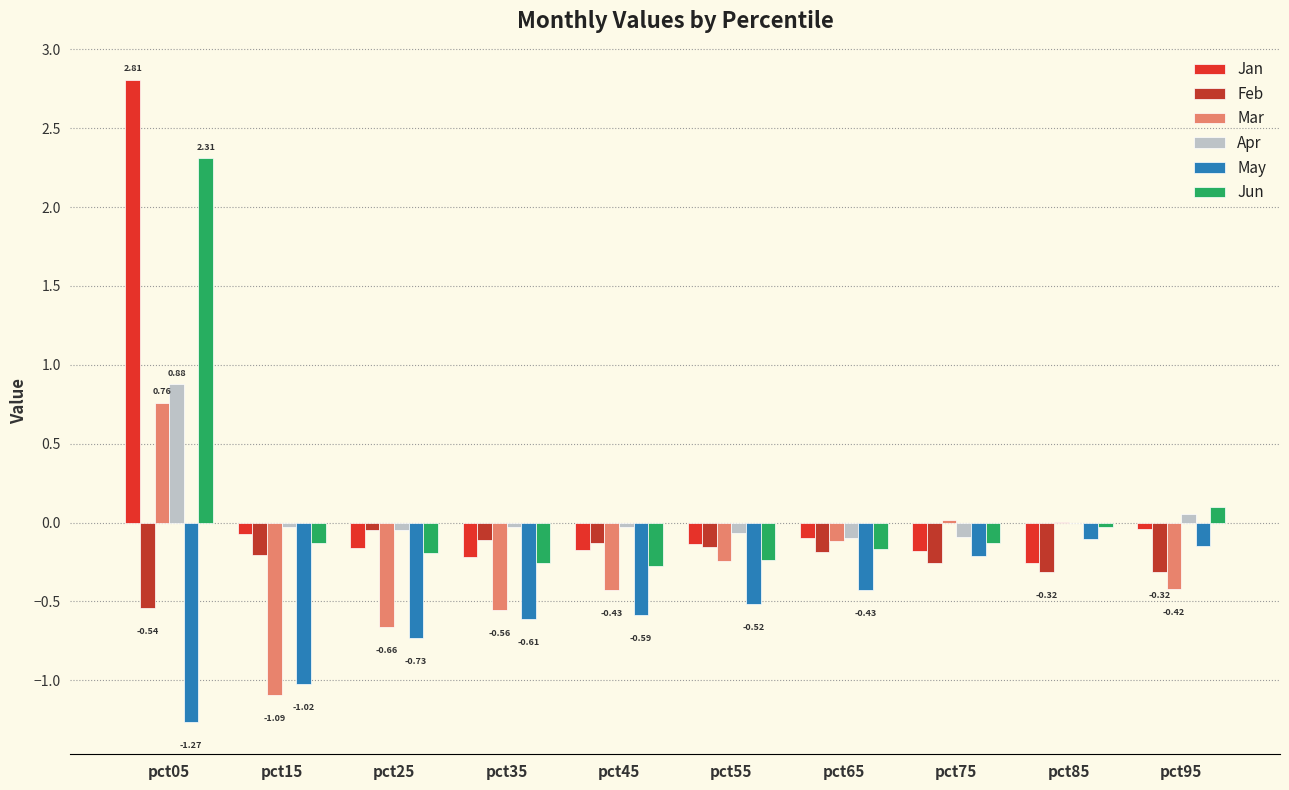

What is the sum of all Mar values?

-2.7